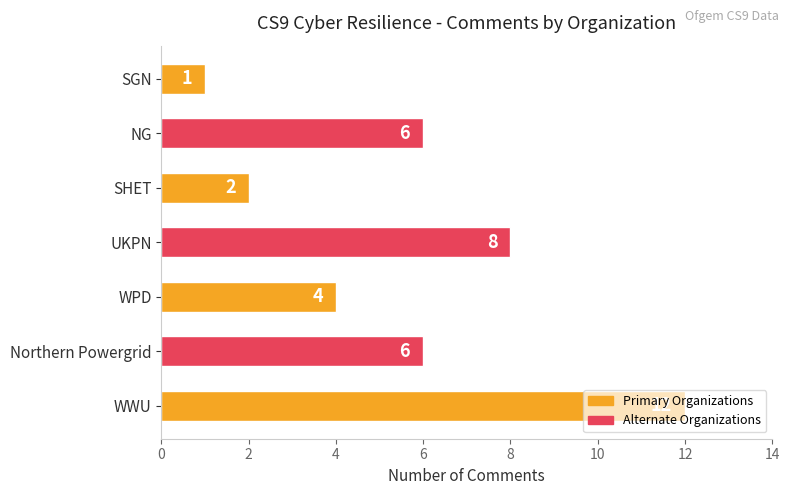

What is the smallest value displayed?

1